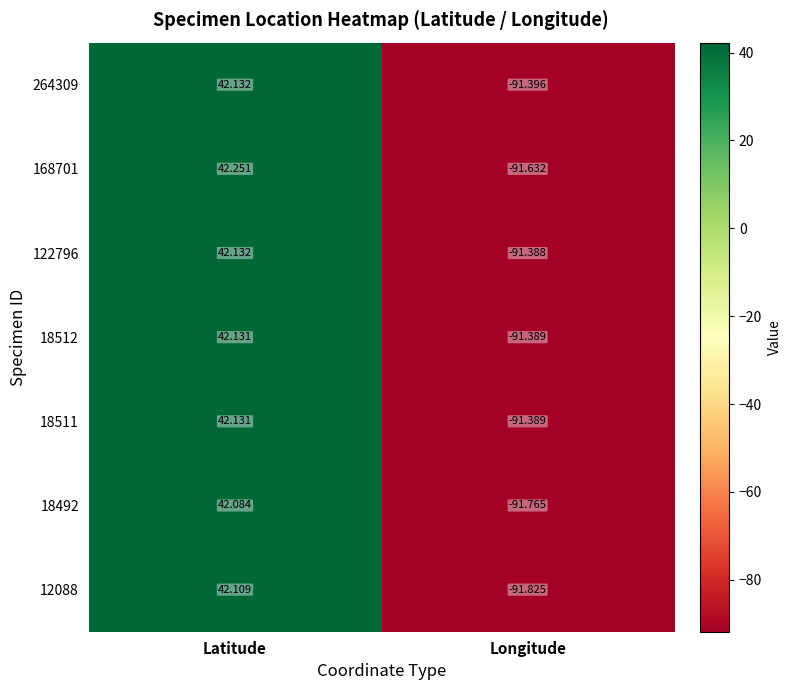

At which category does the chart reach its peak across all series?

Latitude